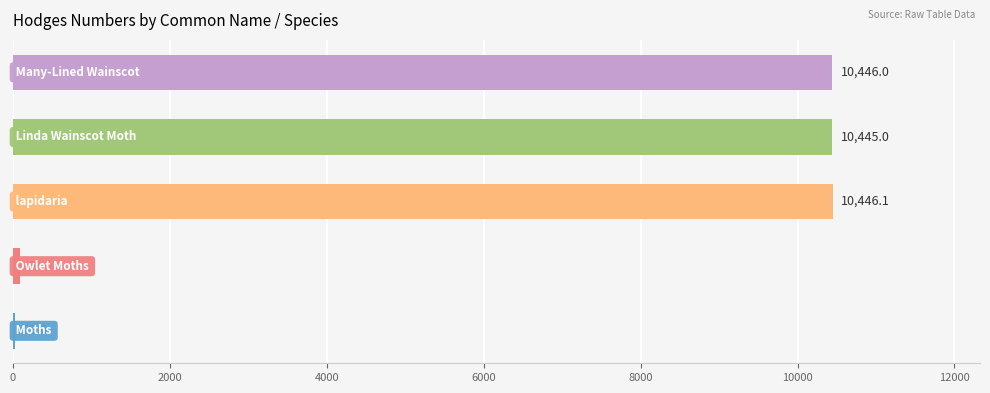

What is the greatest value displayed?

10446.1